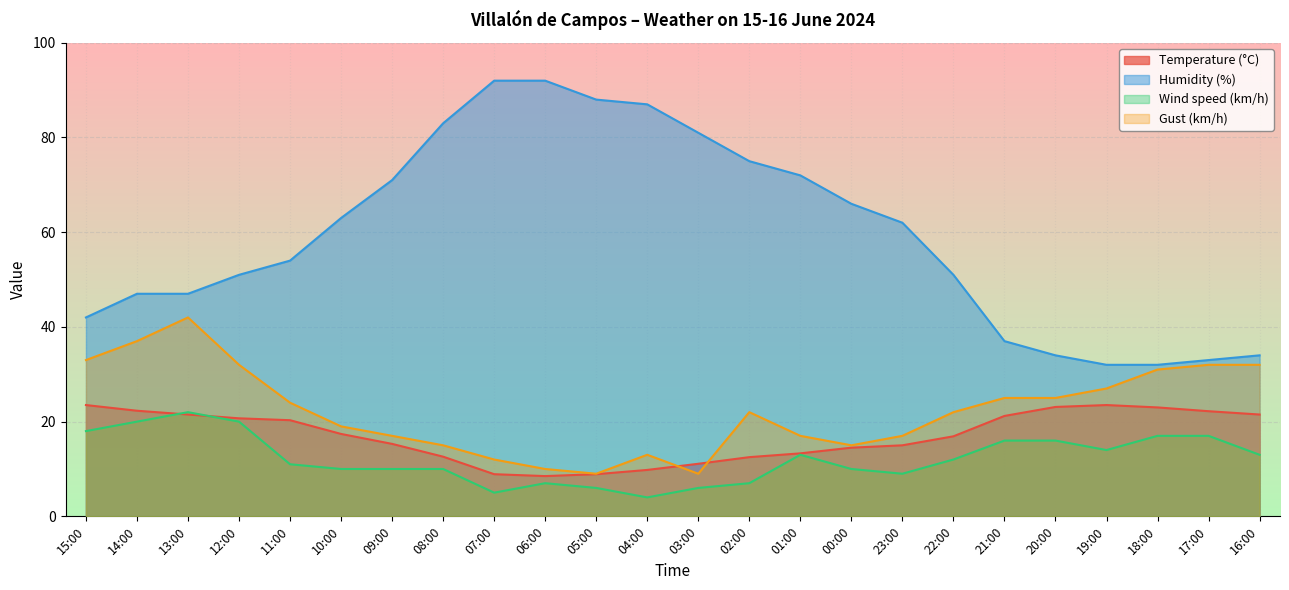

Reading right to left, what are all the values shown in this chart?

Temperature (°C): 21.5	22.2	23.0	23.5	23.1	21.2	16.9	15.0	14.5	13.3	12.5	11.1	9.8	8.9	8.5	8.9	12.6	15.3	17.4	20.3	20.7	21.5	22.3	23.5
Humidity (%): 34.0	33.0	32.0	32.0	34.0	37.0	51.0	62.0	66.0	72.0	75.0	81.0	87.0	88.0	92.0	92.0	83.0	71.0	63.0	54.0	51.0	47.0	47.0	42.0
Wind speed (km/h): 13.0	17.0	17.0	14.0	16.0	16.0	12.0	9.0	10.0	13.0	7.0	6.0	4.0	6.0	7.0	5.0	10.0	10.0	10.0	11.0	20.0	22.0	20.0	18.0
Gust (km/h): 32.0	32.0	31.0	27.0	25.0	25.0	22.0	17.0	15.0	17.0	22.0	9.0	13.0	9.0	10.0	12.0	15.0	17.0	19.0	24.0	32.0	42.0	37.0	33.0